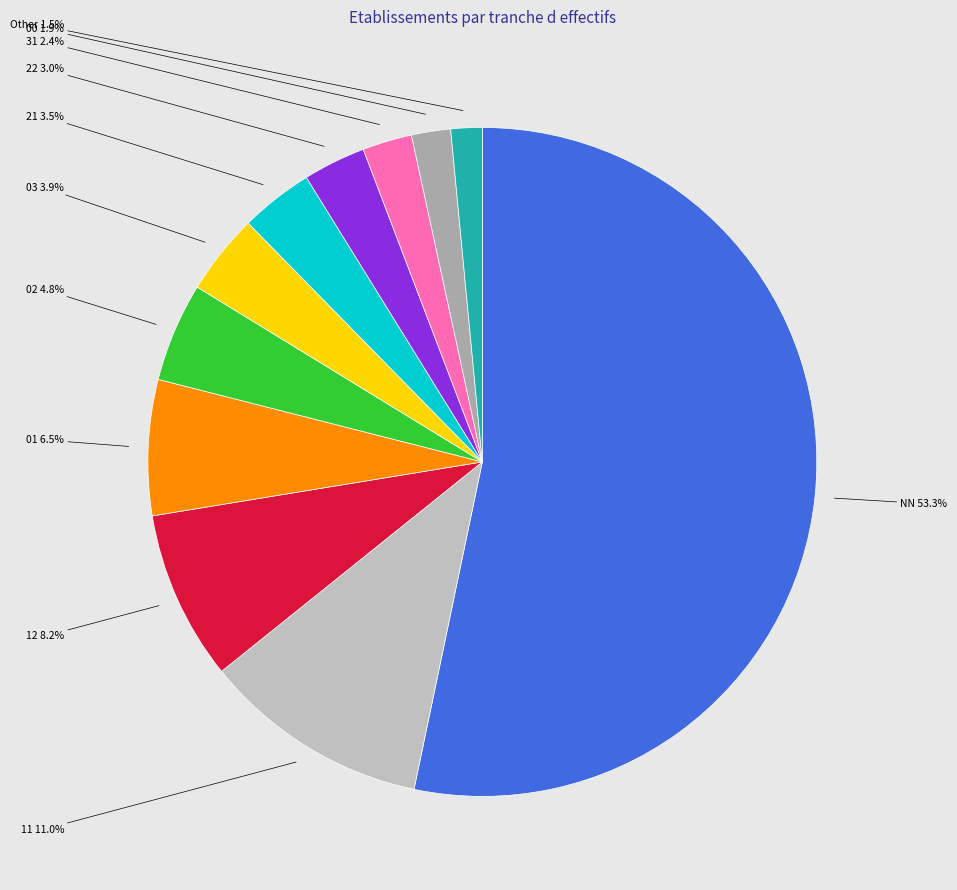

Is the sum of Other and 21 greater than half?

No